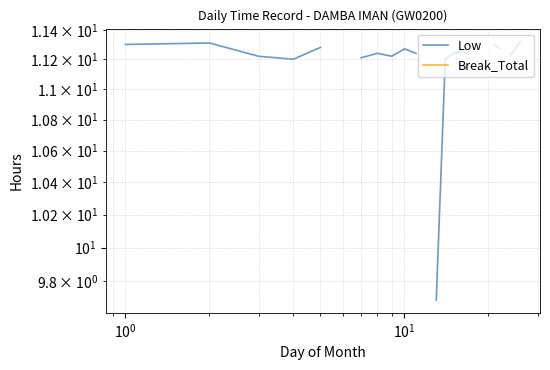

List the series in order of their overall mean, highest first.

Low, Break_Total